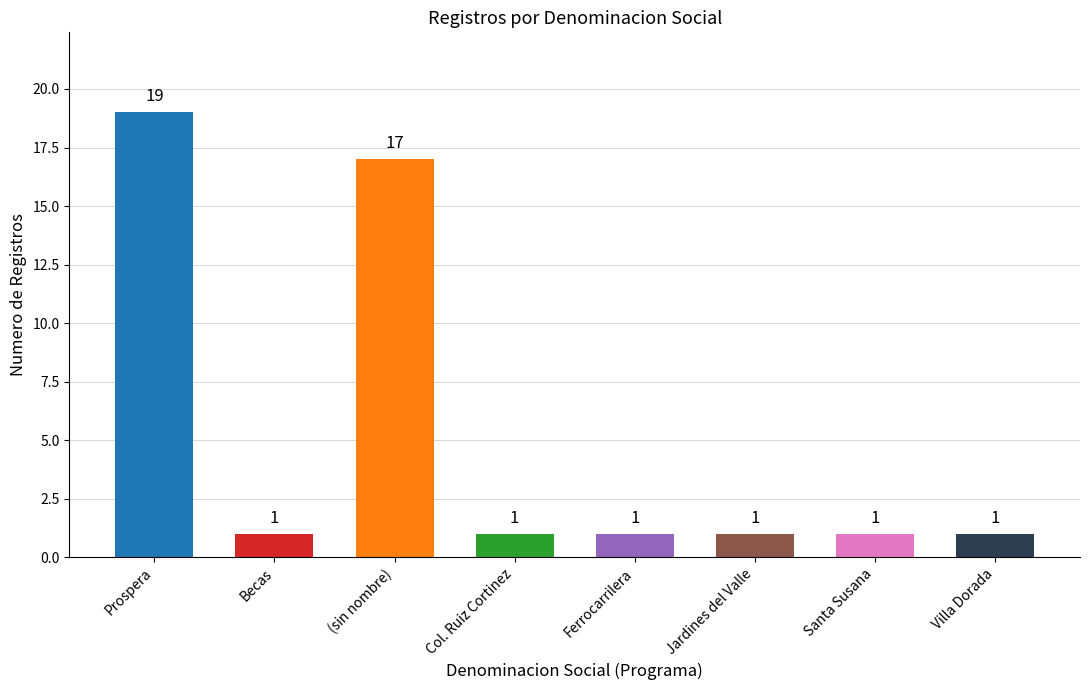

How many distinct data groups are displayed?

1